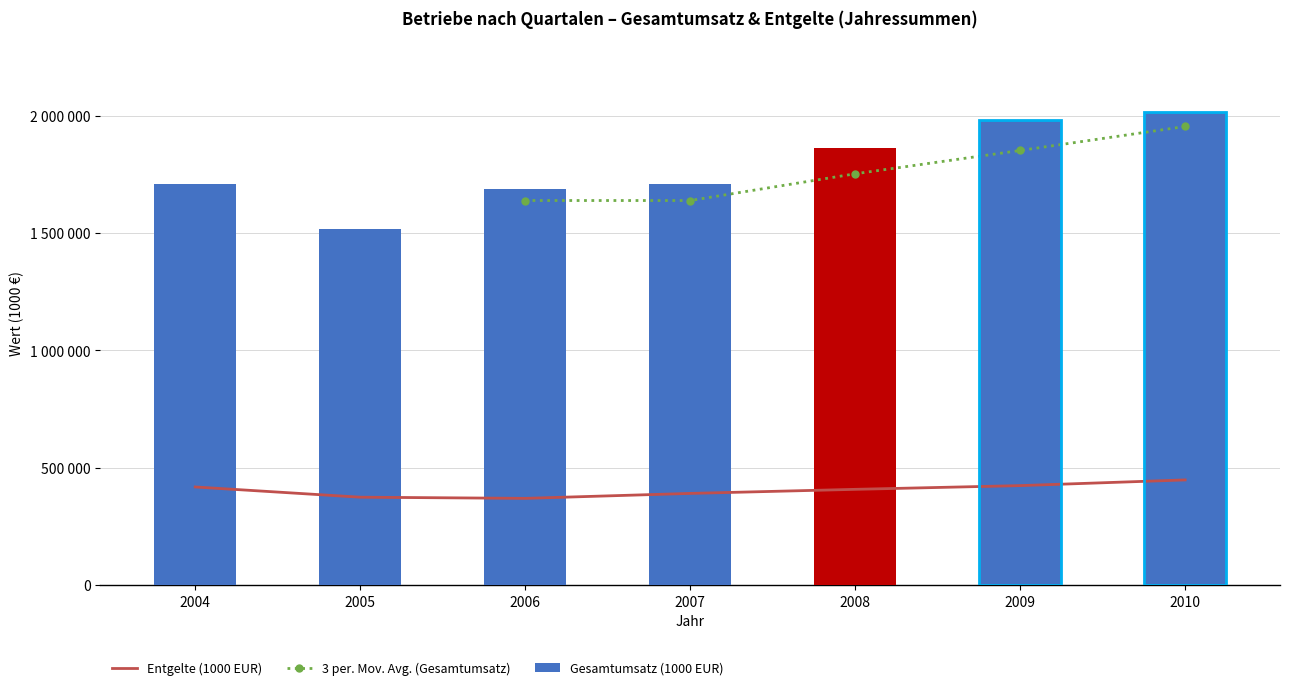

Rank the series by their average value, from lowest to highest.

Entgelte (1000 EUR), 3 per. Mov. Avg. (Gesamtumsatz), Gesamtumsatz (1000 EUR)